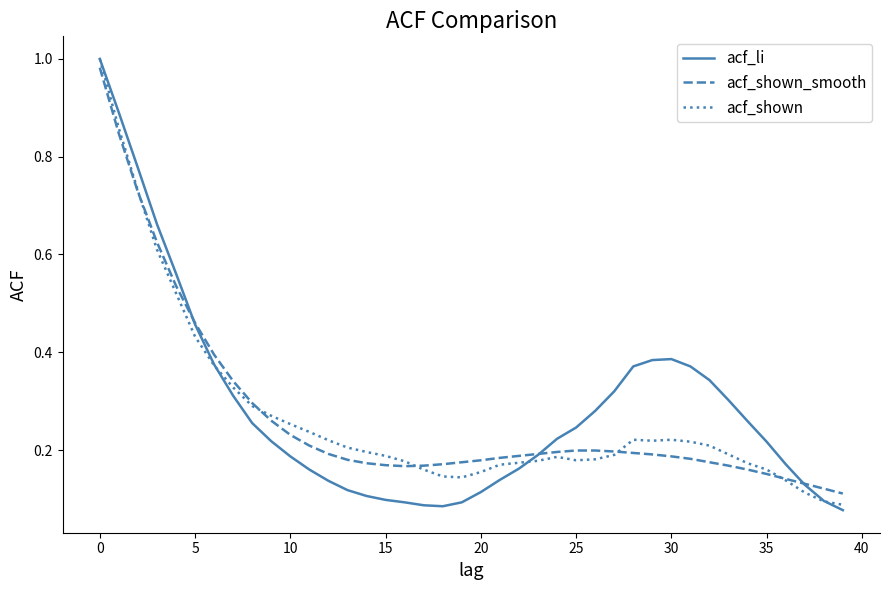

Which series has the widest spread of values?

acf_li